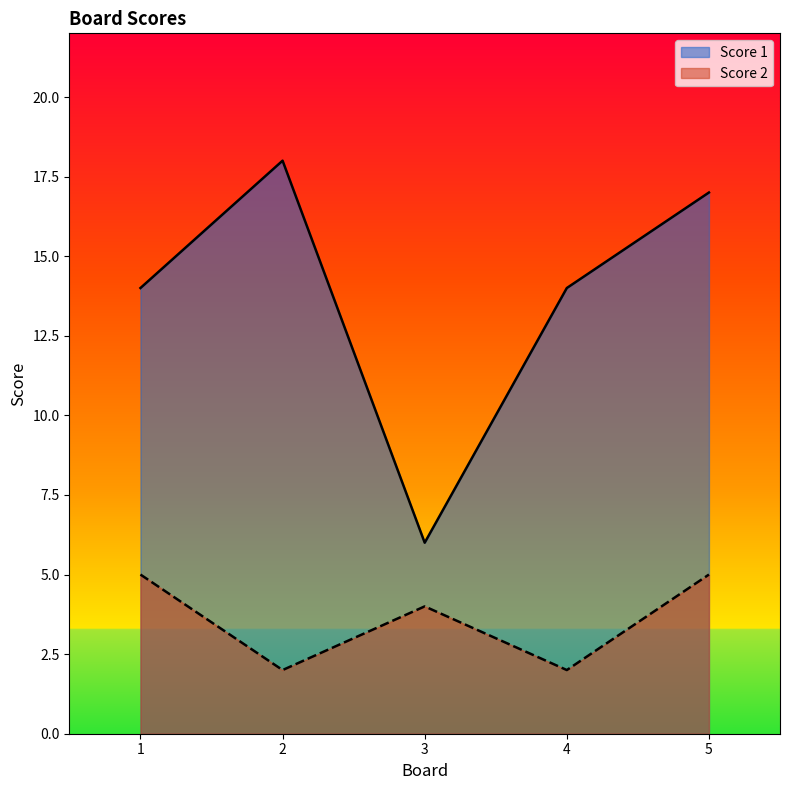

Which series changed the most between 3 and 5?

Score 1